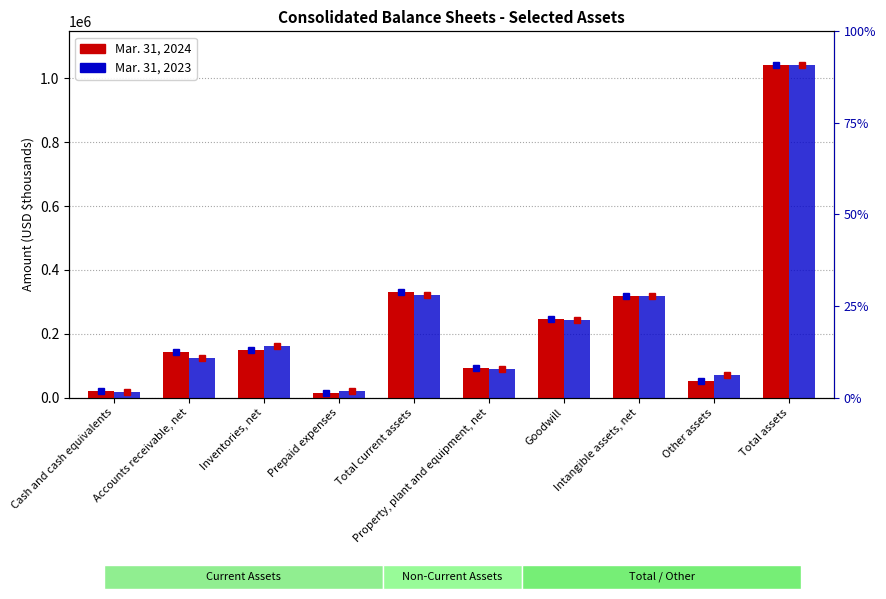

At which label does Mar. 31, 2023 first exceed 161569?

Total current assets